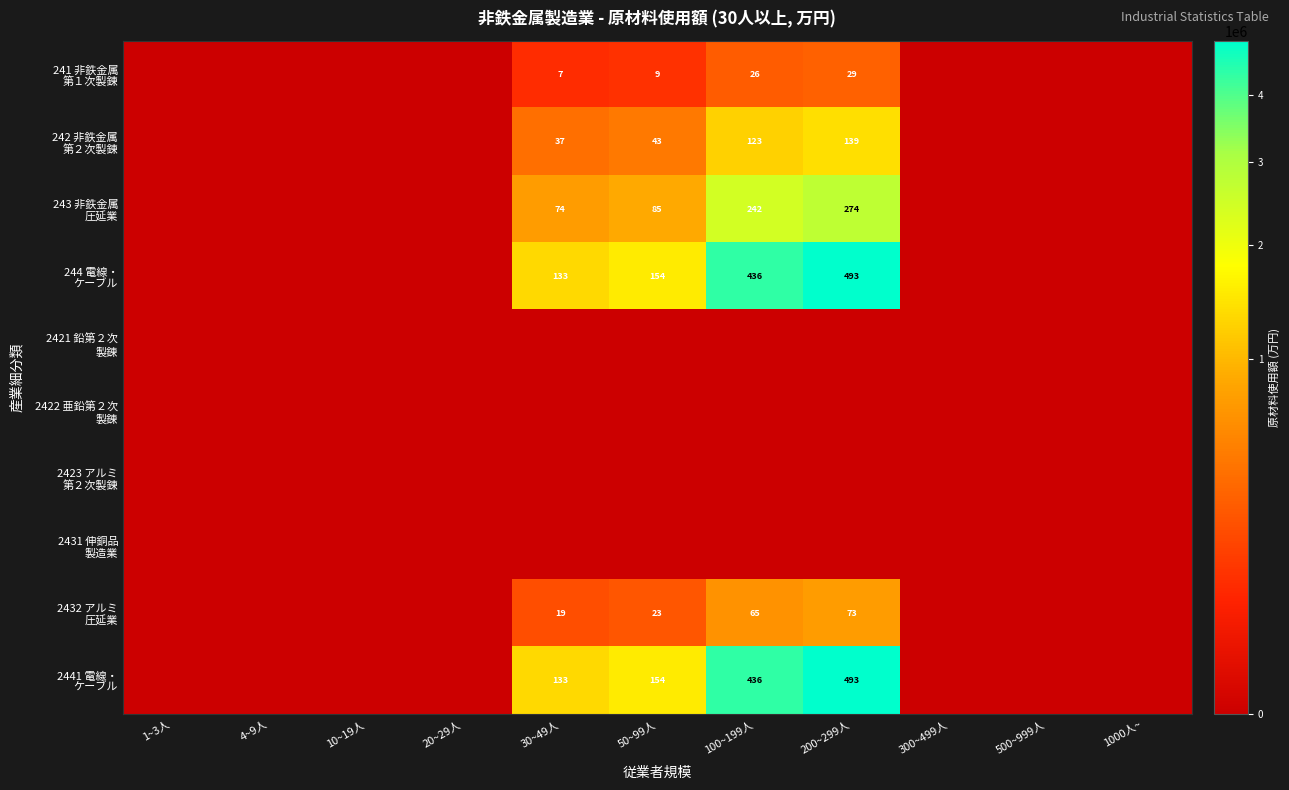

List the labels in order of 2441 電線・ ケーブル value, largest first.

200~299人, 100~199人, 50~99人, 30~49人, 1~3人, 4~9人, 10~19人, 20~29人, 300~499人, 500~999人, 1000人~